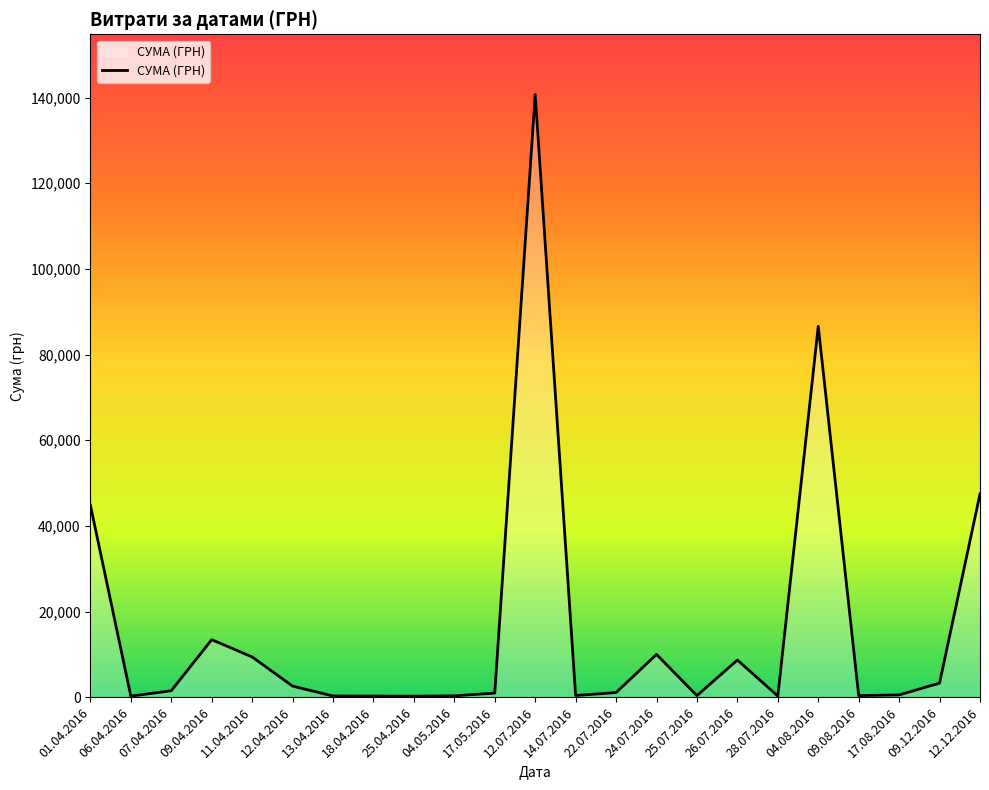

What is the difference between the values at 26.07.2016 and 09.04.2016?

4760.3